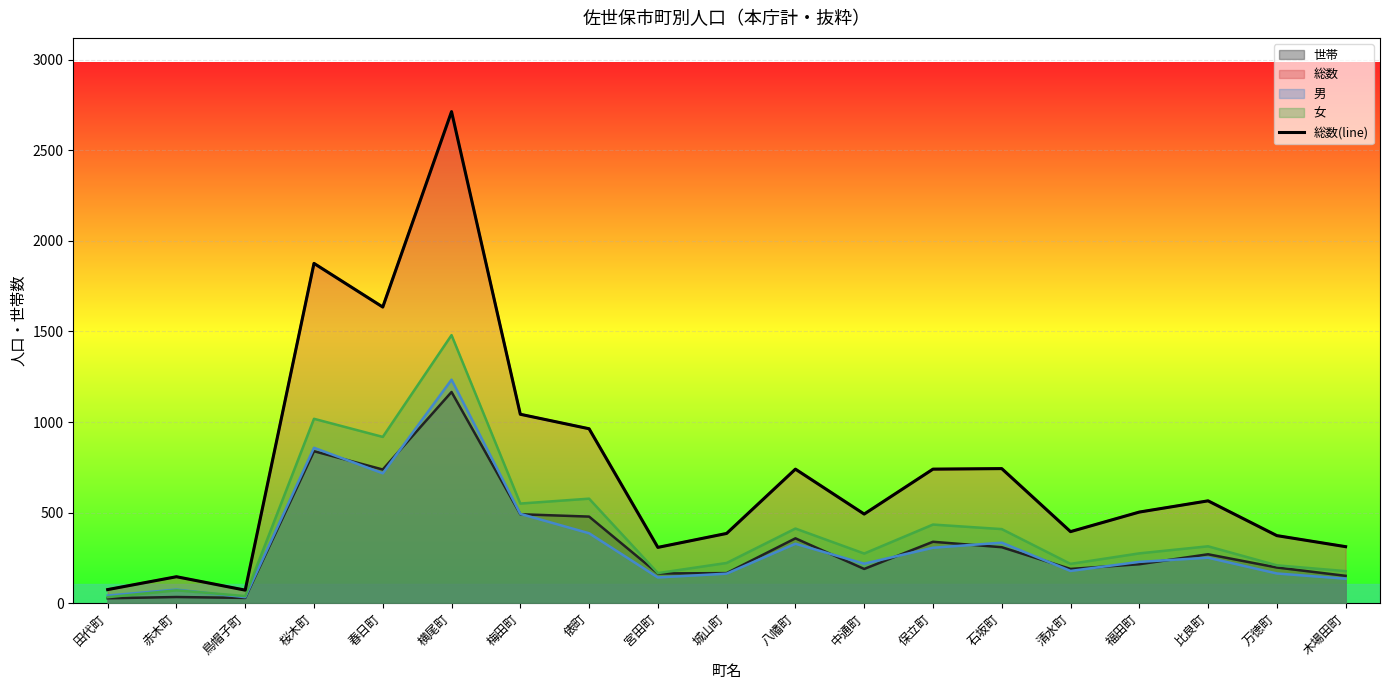

What position from the left is 比良町?

17